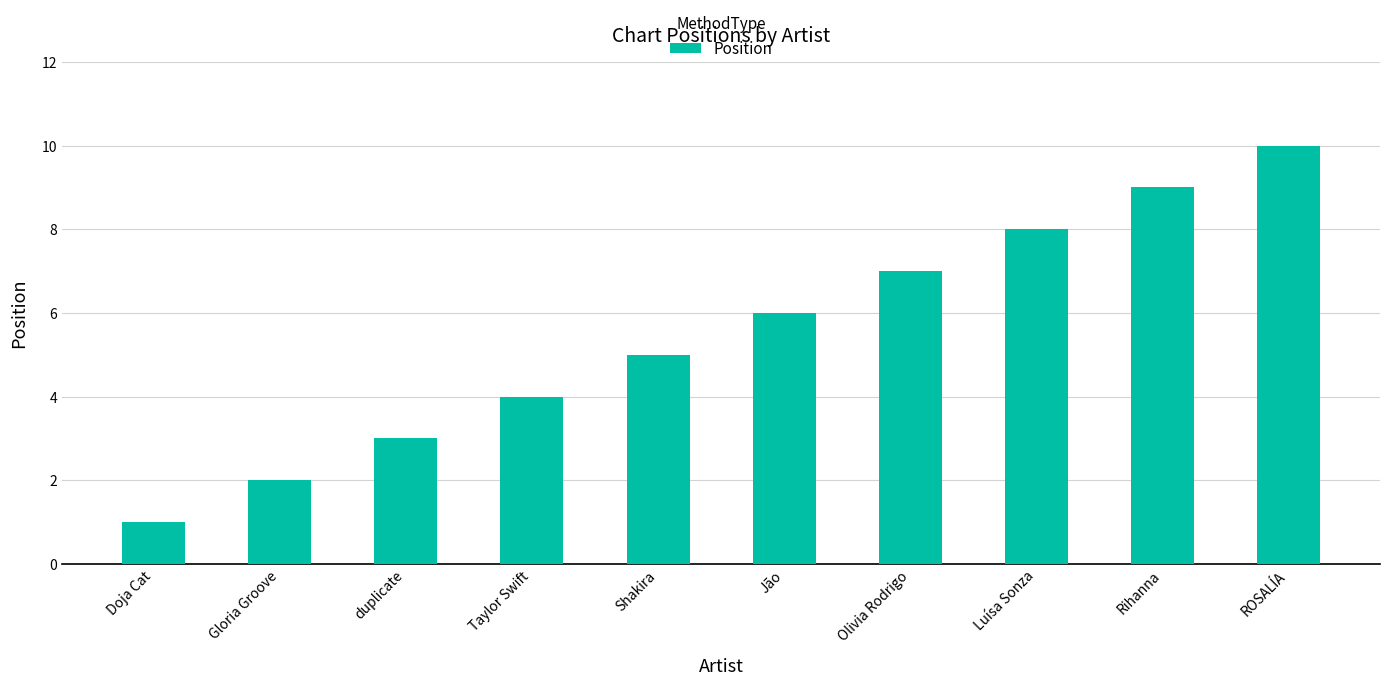

How many values are between 3 and 8?

6